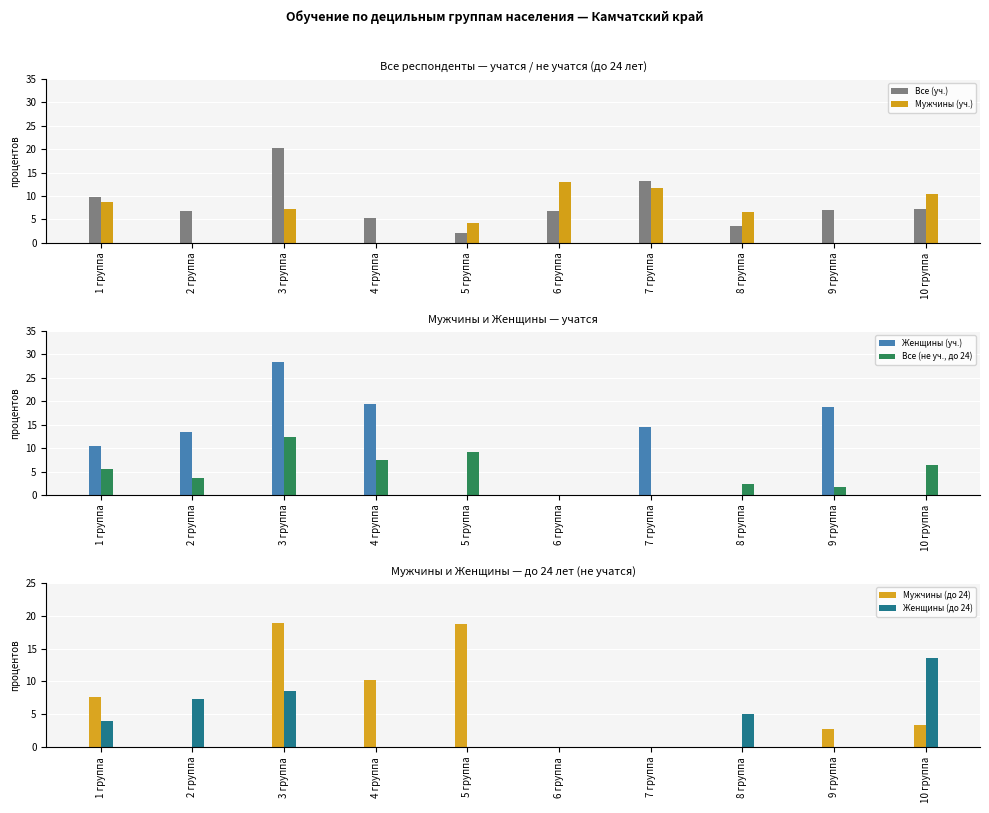

At 10 группа, list the series in order from largest to smallest.

Женщины (до 24), Мужчины (уч.), Все (уч.), Все (не уч., до 24), Мужчины (до 24), Женщины (уч.)